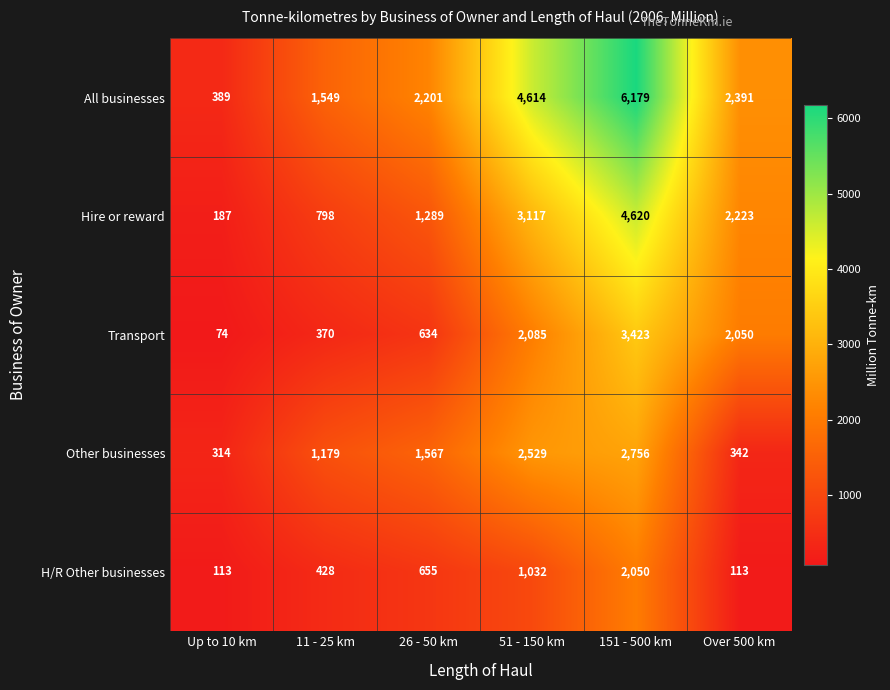

What is the difference between the H/R Other businesses values at 26 - 50 km and 151 - 500 km?

1395